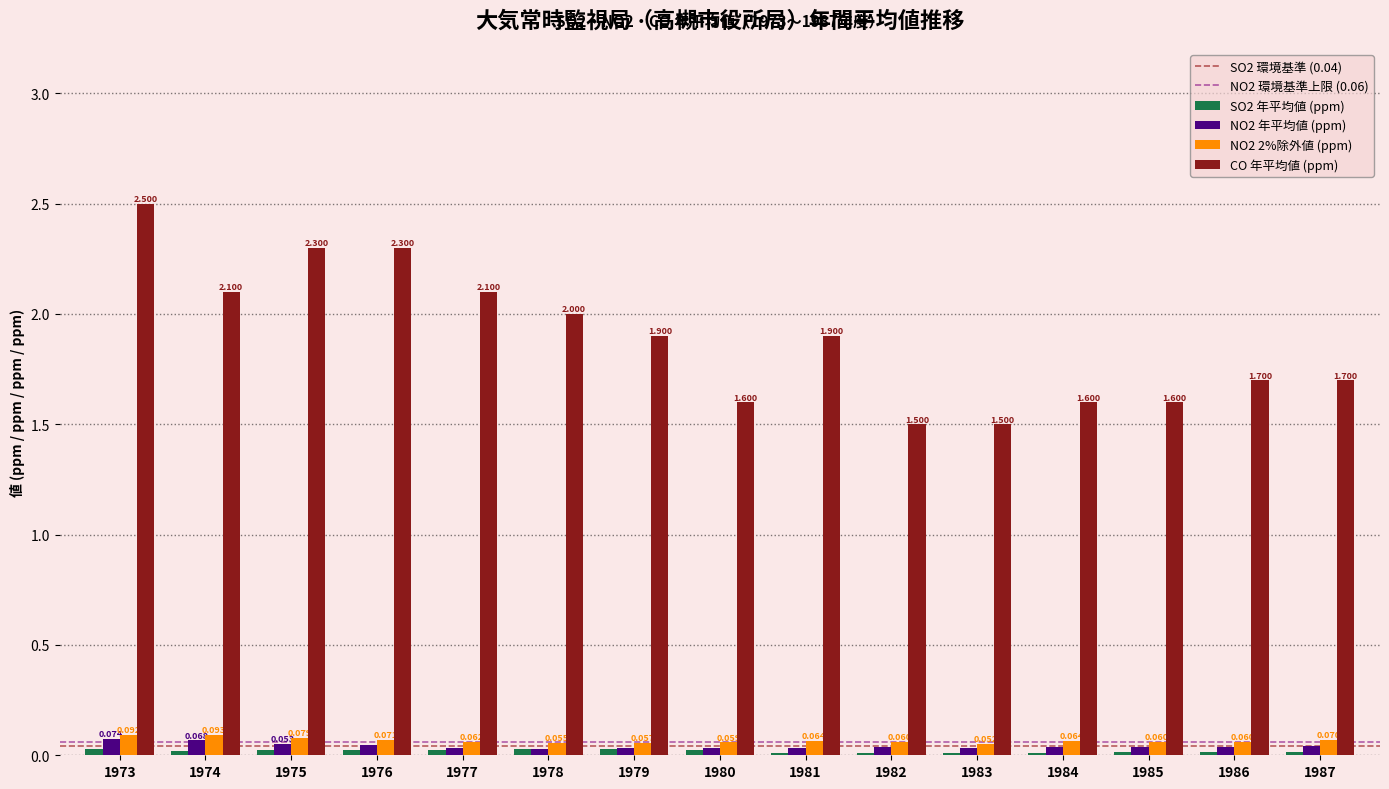

The CO 年平均値 (ppm) series shows 1.9 at 1981. True or false?

True